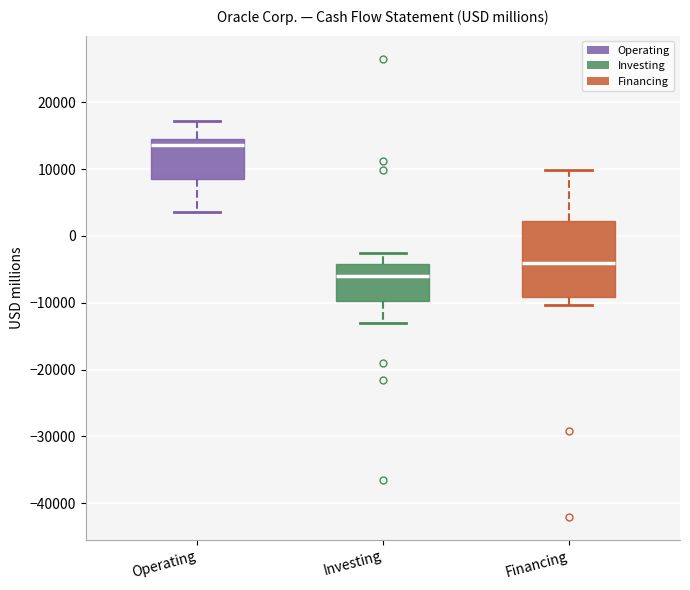

Comparing the boxes themselves (not the whiskers), which one is the tallest?

Financing